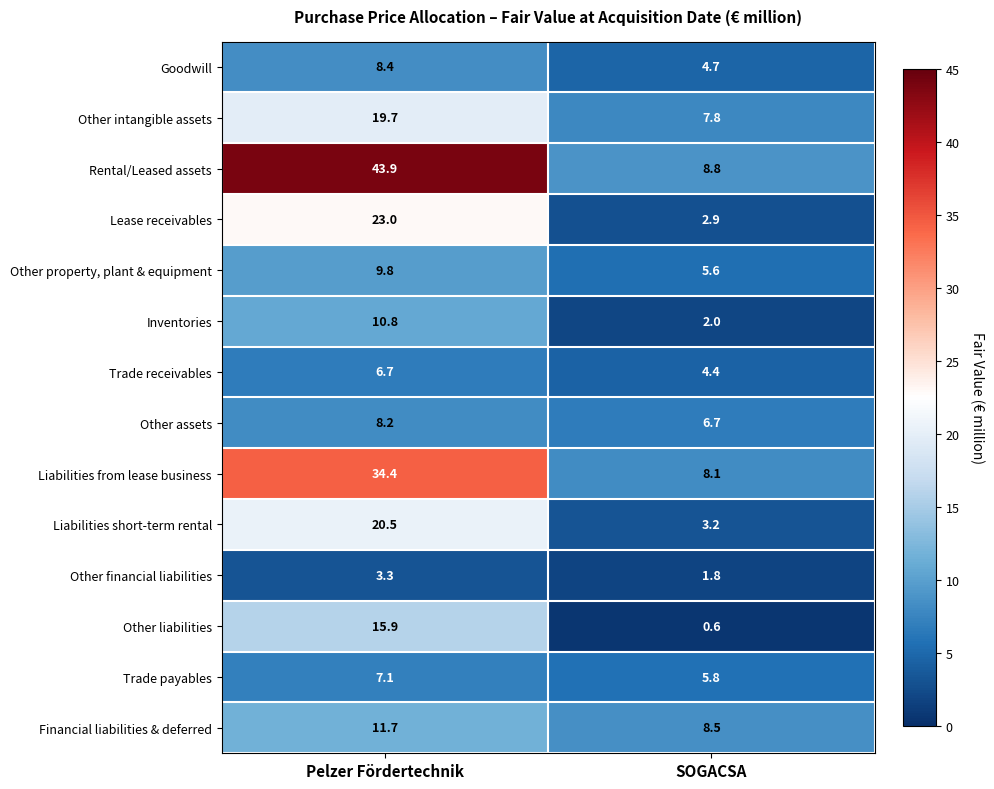

Between Pelzer Fördertechnik and SOGACSA, which series saw the biggest shift?

Rental/Leased assets